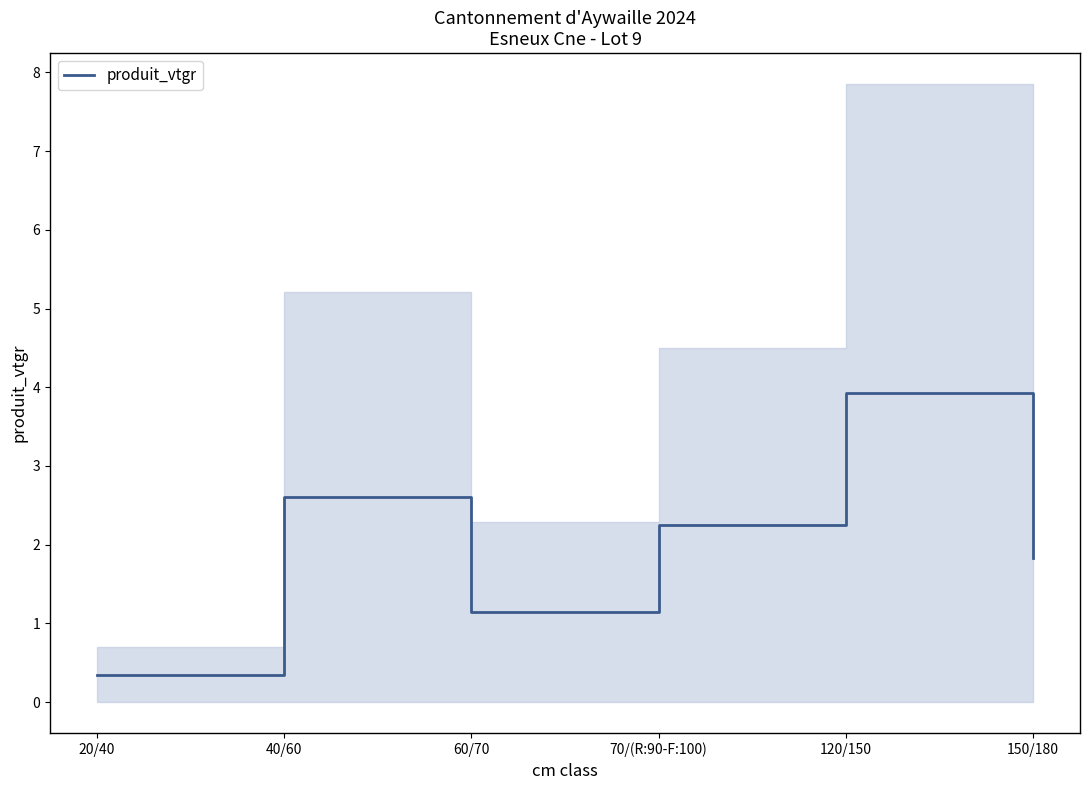

How many categories are shown in the chart?

6